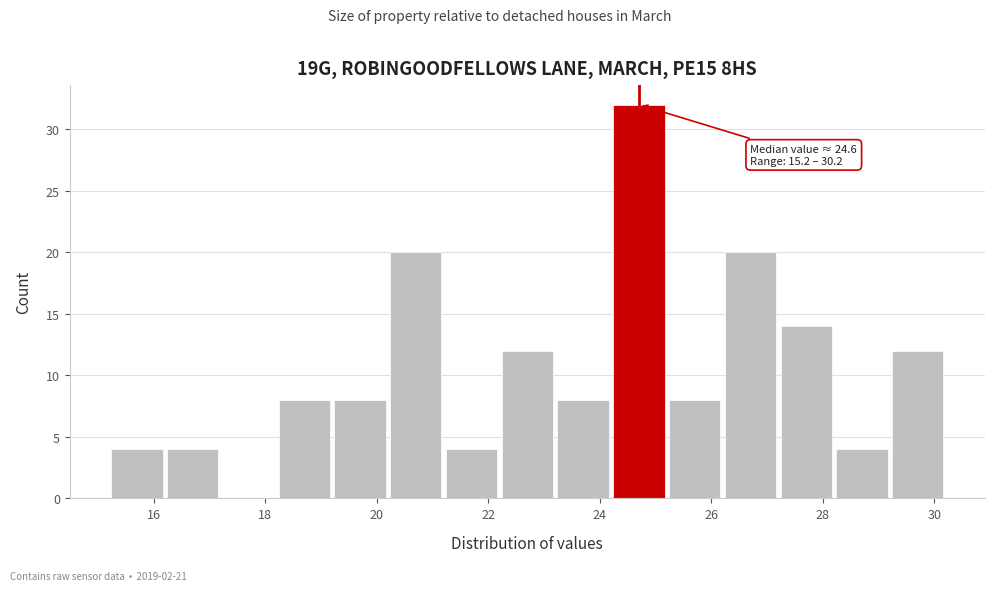

Over which range of the x-axis is the bar tallest?

24.2 to 25.2